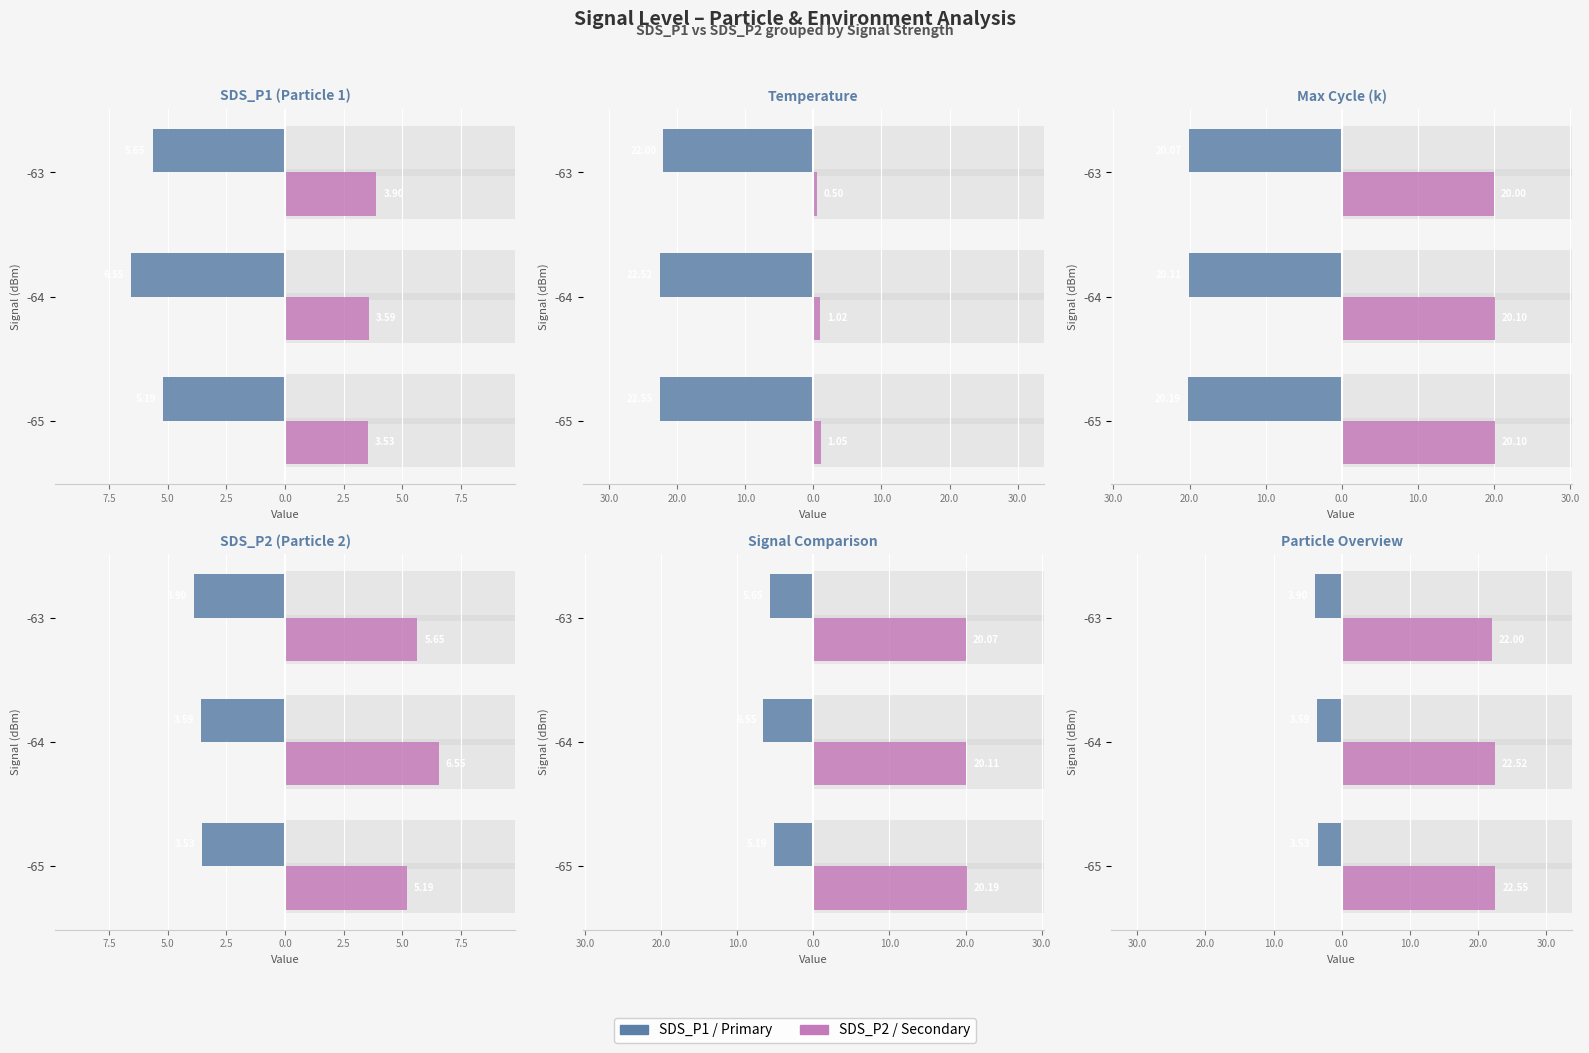

Read the Temp deviation value at -65.

1.1